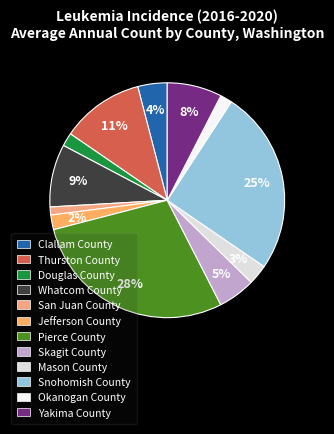

Count the number of slices in the pie.

12